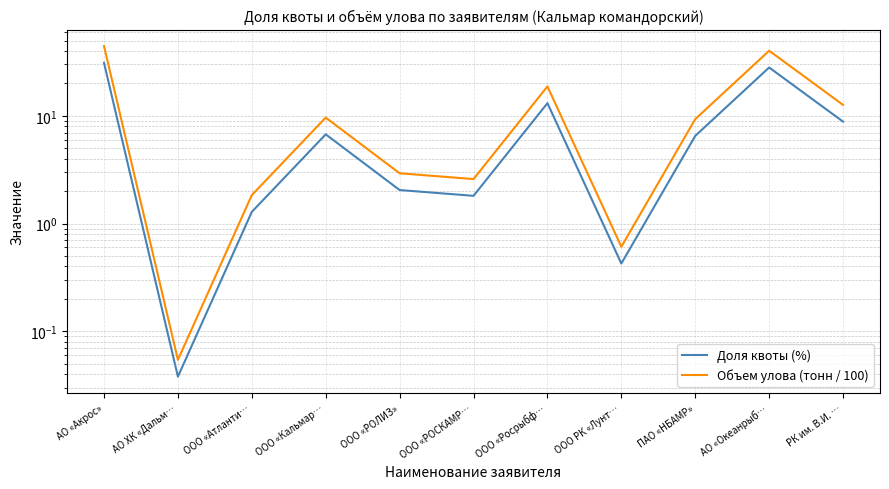

What is the value of the Доля квоты (%) point at the 8th from the left?

0.4